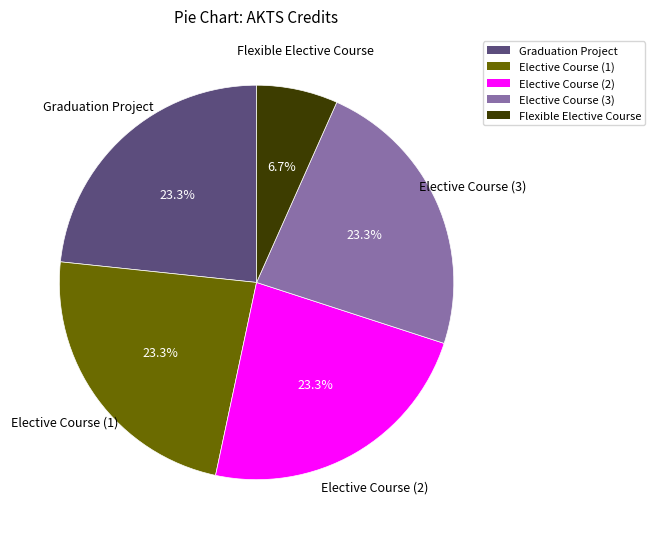

Which slice is the smallest?

Flexible Elective Course